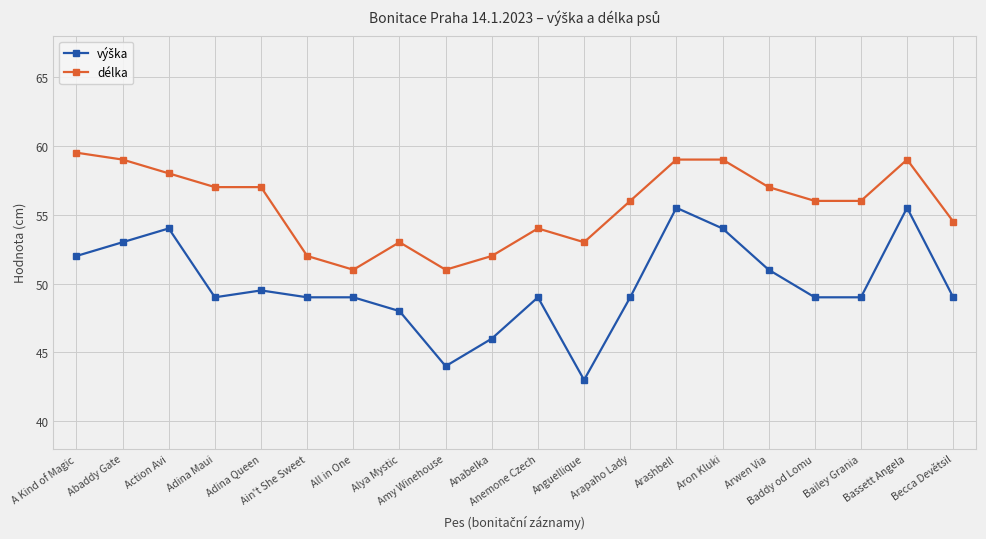

Which series has the largest total across all categories?

délka